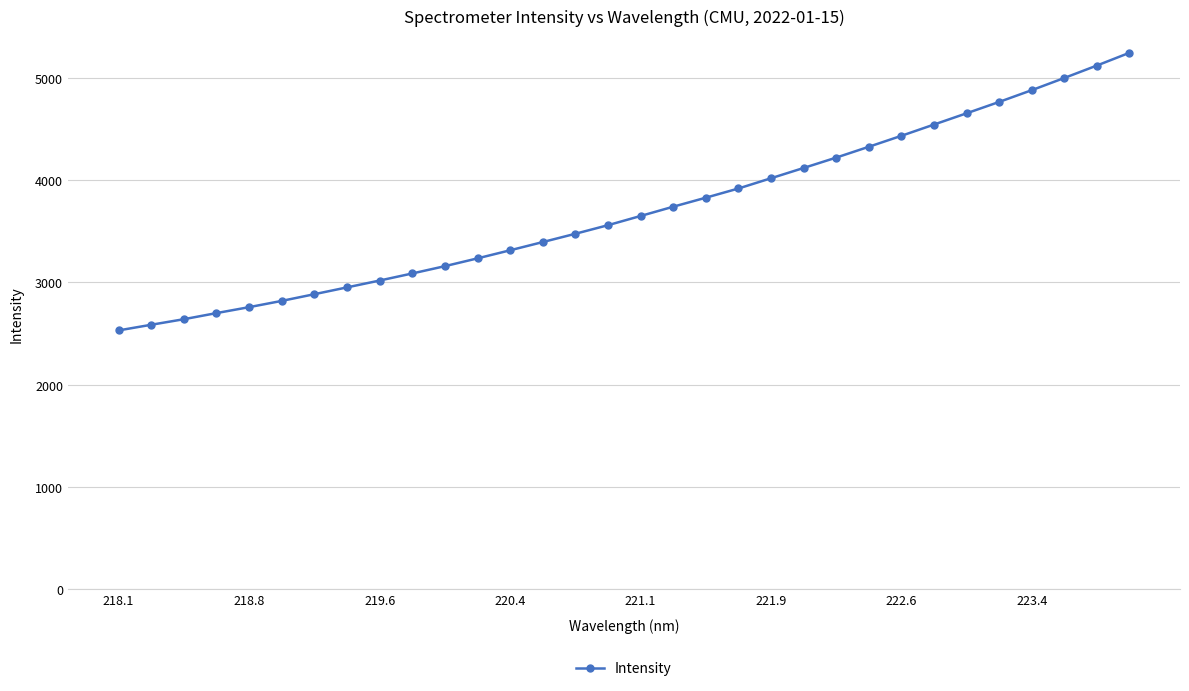

Does the chart display data point markers on the line(s)?

Yes